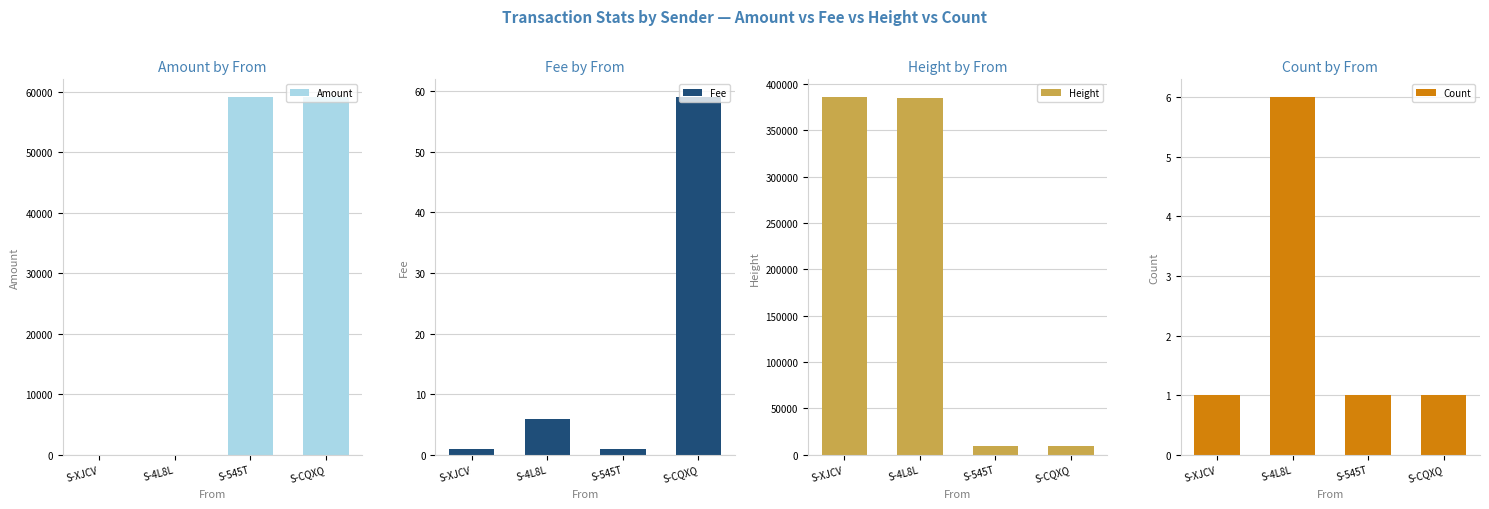

Which series has the widest spread of values?

Height